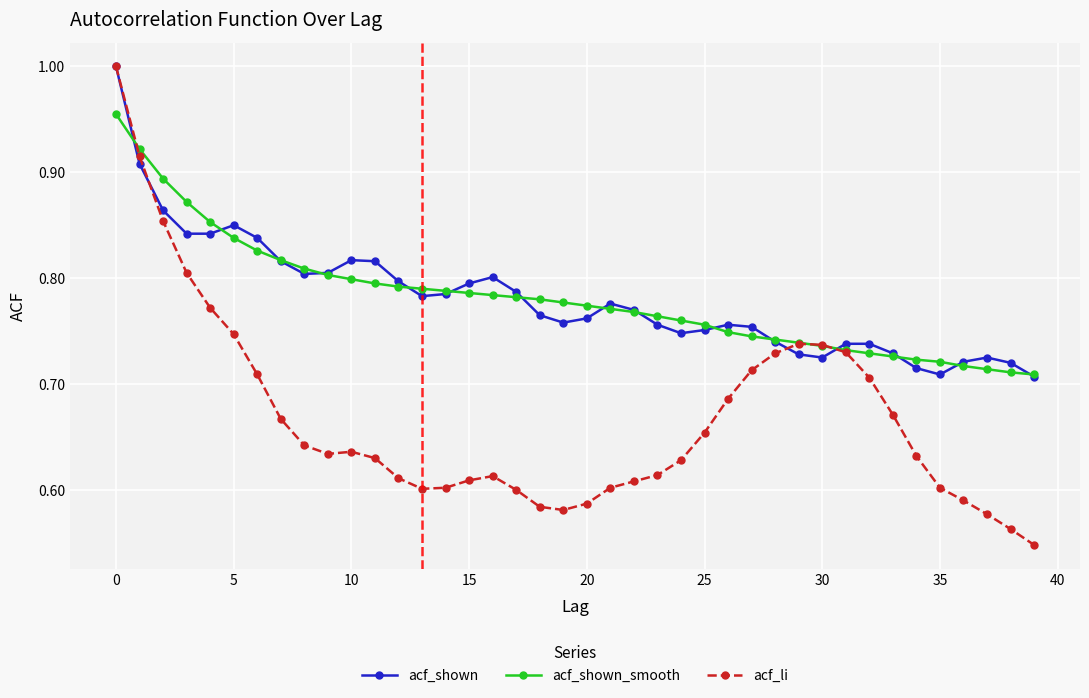

Which series has the largest range (max minus min)?

acf_li